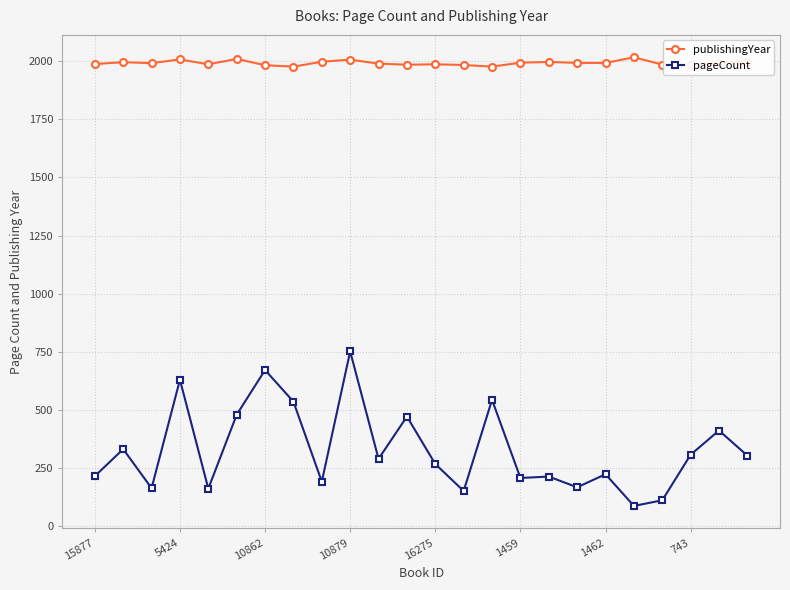

Rank the series by their maximum value, from highest to lowest.

publishingYear, pageCount